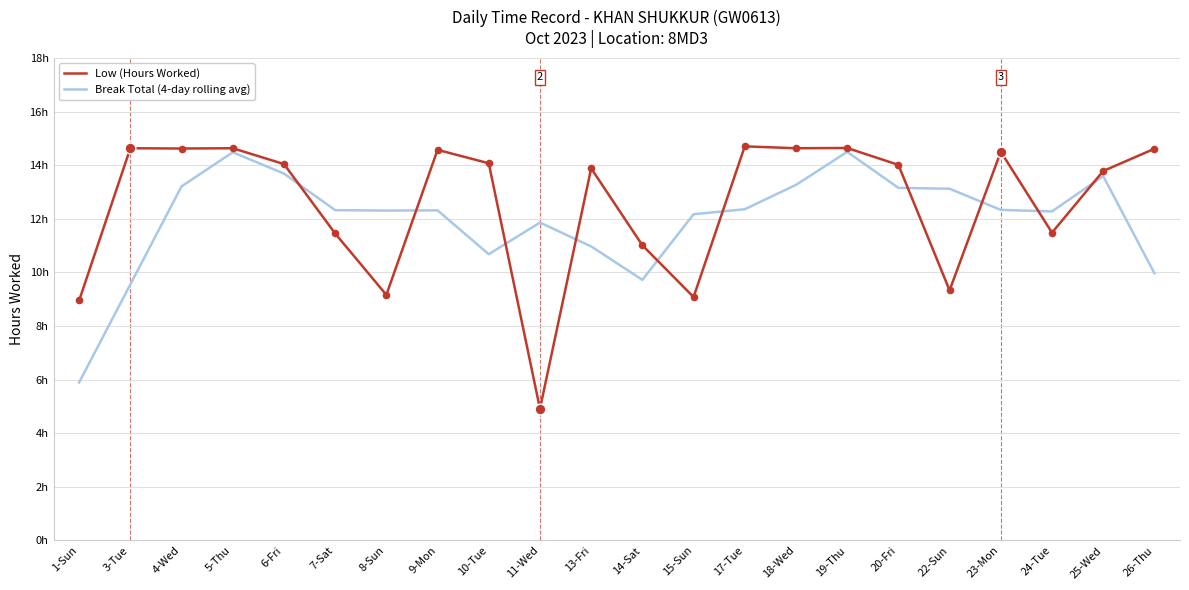

Is the value of Break Total (4-day rolling avg) at 14-Sat greater than the value of Low (Hours Worked) at 1-Sun?

Yes